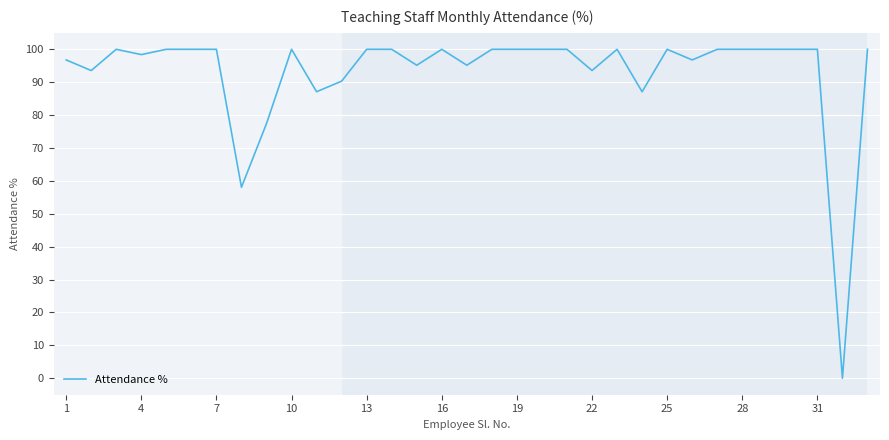

What is the greatest value displayed?

100.0